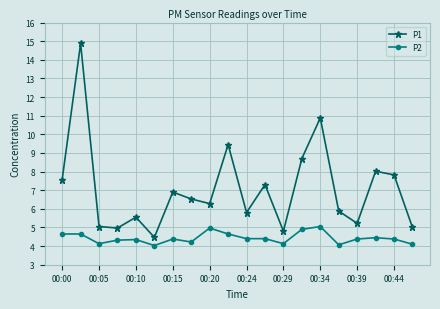

What is the highest value of the P1 series?

14.9